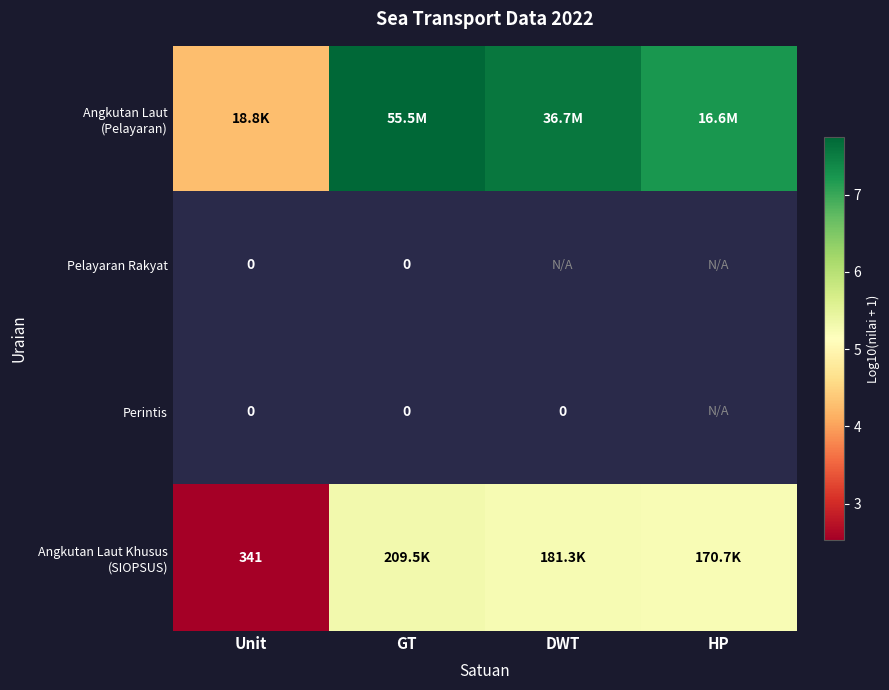

Which series has the largest total across all categories?

Angkutan Laut (Pelayaran)